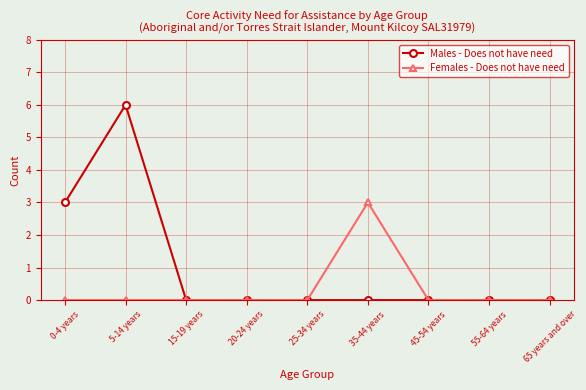

Reading right to left, extract all data points from this chart.

Males - Does not have need: 65 years and over=0	55-64 years=0	45-54 years=0	35-44 years=0	25-34 years=0	20-24 years=0	15-19 years=0	5-14 years=6	0-4 years=3
Females - Does not have need: 65 years and over=0	55-64 years=0	45-54 years=0	35-44 years=3	25-34 years=0	20-24 years=0	15-19 years=0	5-14 years=0	0-4 years=0